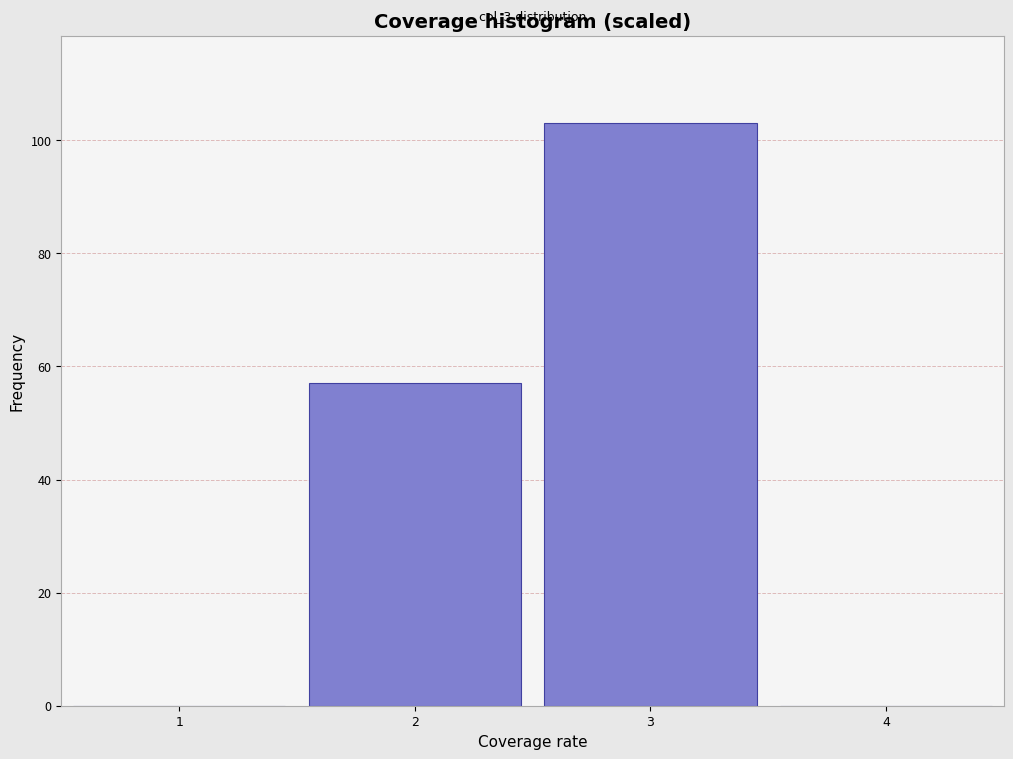

Which range on the x-axis has the tallest bar?

2.5 to 3.5